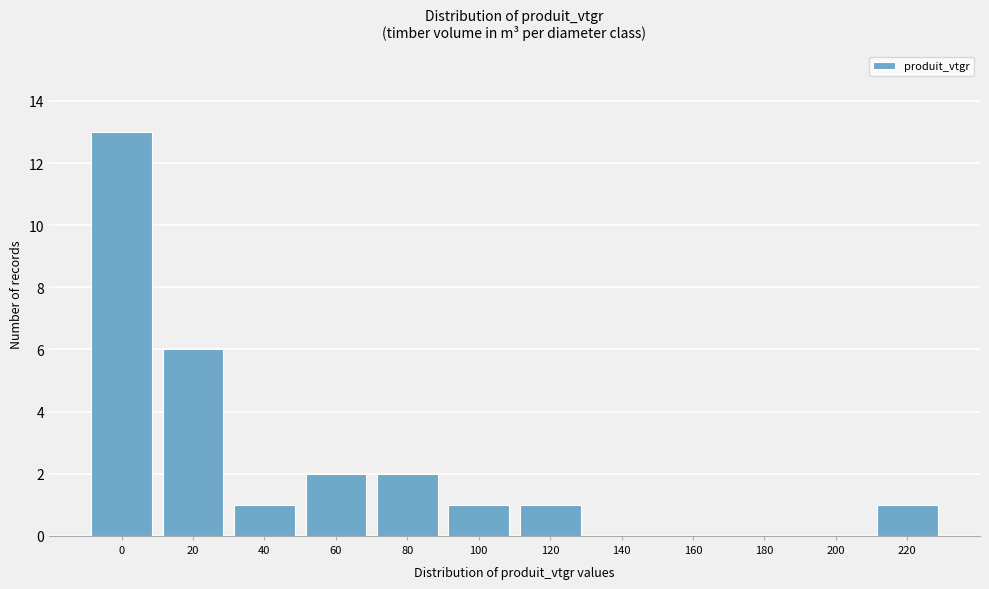

Reading left to right, what are all the values shown in this chart?

0=13	20=6	40=1	60=2	80=2	100=1	120=1	140=0	160=0	180=0	200=0	220=1